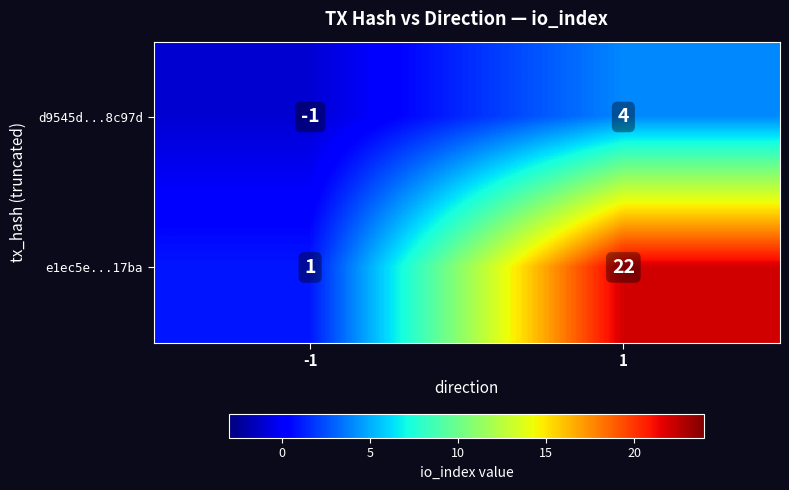

The value of d9545d...8c97d at 1 is 7. True or false?

False